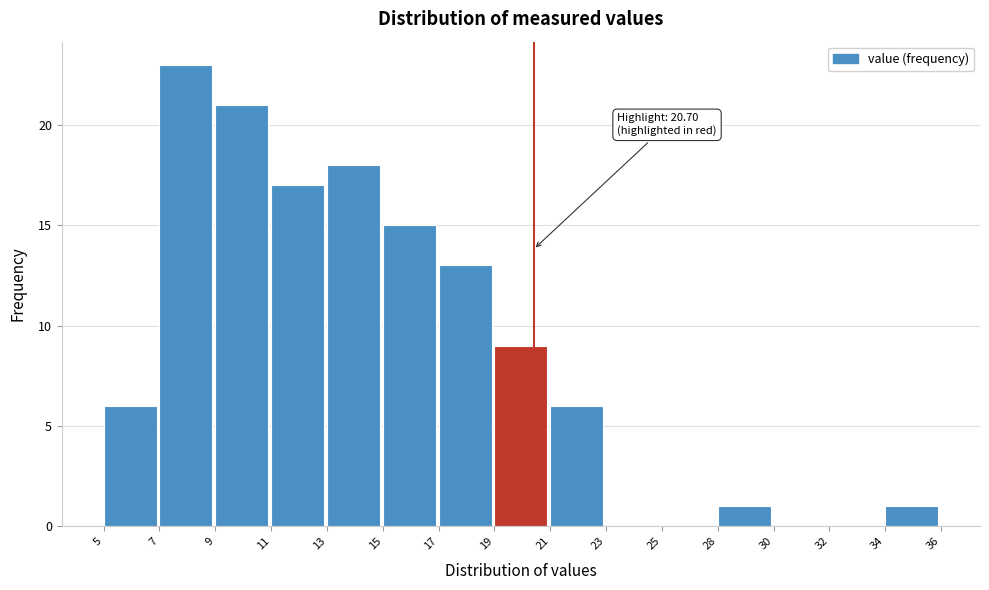

Reading left to right, what are all the values shown in this chart?

5=6	7=23	9=21	11=17	13=18	15=15	17=13	19=9	21=6	23=0	25=0	28=1	30=0	32=0	34=1